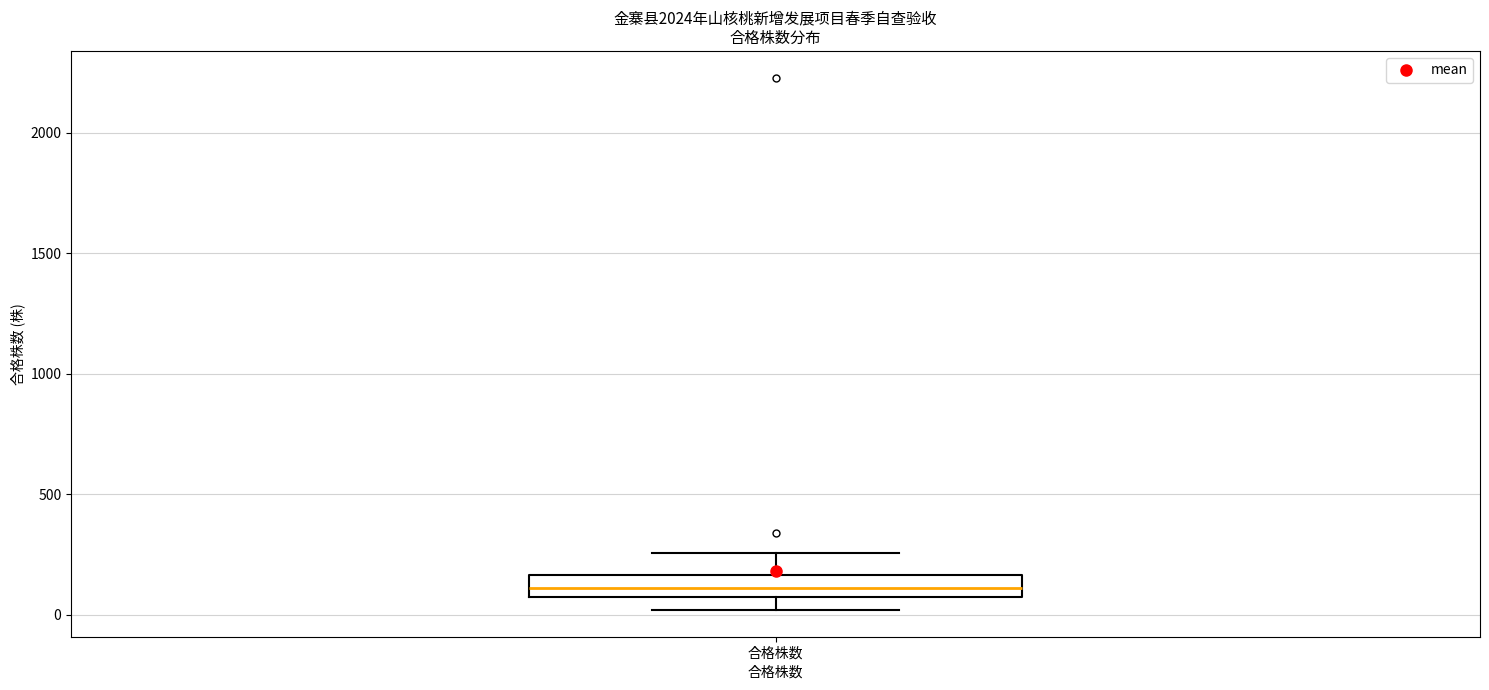

Where does the upper whisker of the box for 合格株数 end on the y-axis? The values are not printed on the chart, so give them approximately, as read against the axis.

250